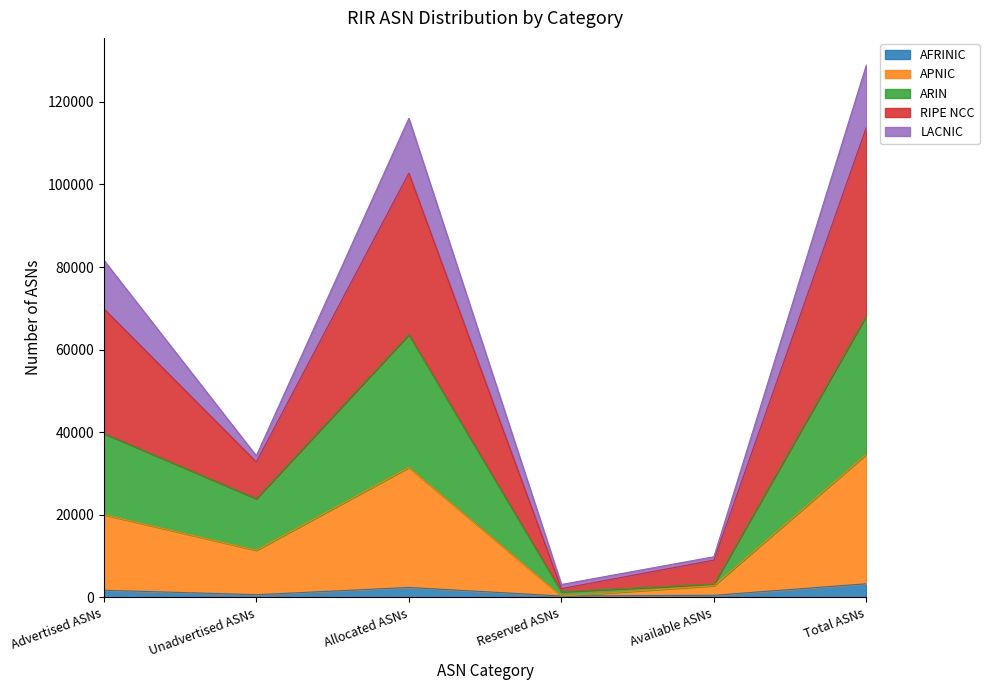

At which category is the sum across all series the highest?

Total ASNs